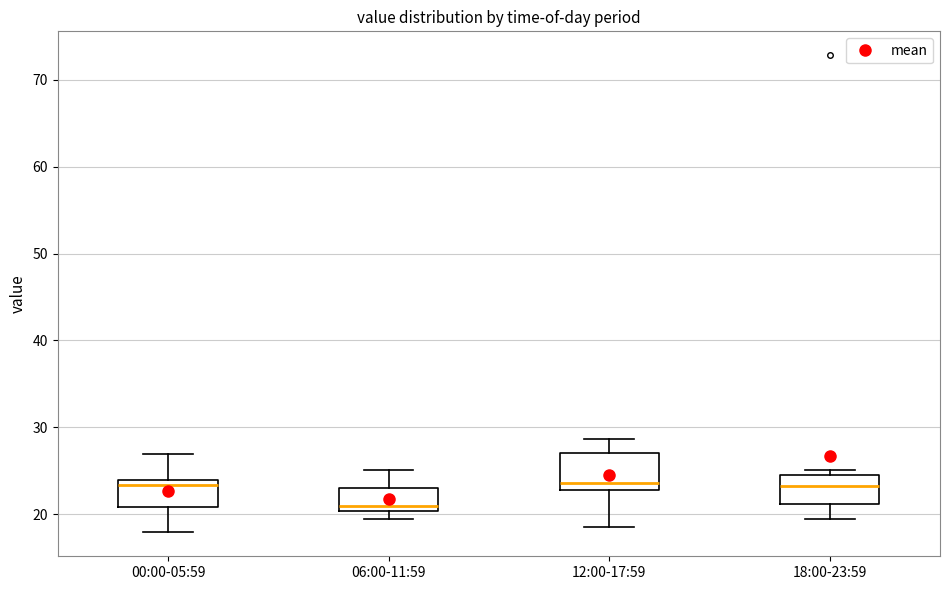

Reading left to right, transcribe this box plot: for each box, give where its median line is, the range the box spans, and where its two whiskers end, as read against the y-axis. The values are not printed on the chart, so give them approximately, as read against the axis.

00:00-05:59: median 23, box 21 to 24, whiskers 18 to 27
06:00-11:59: median 21, box 20 to 23, whiskers 19 to 25
12:00-17:59: median 24, box 23 to 27, whiskers 19 to 29
18:00-23:59: median 23, box 21 to 25, whiskers 19 to 25 (just above the box's upper edge)